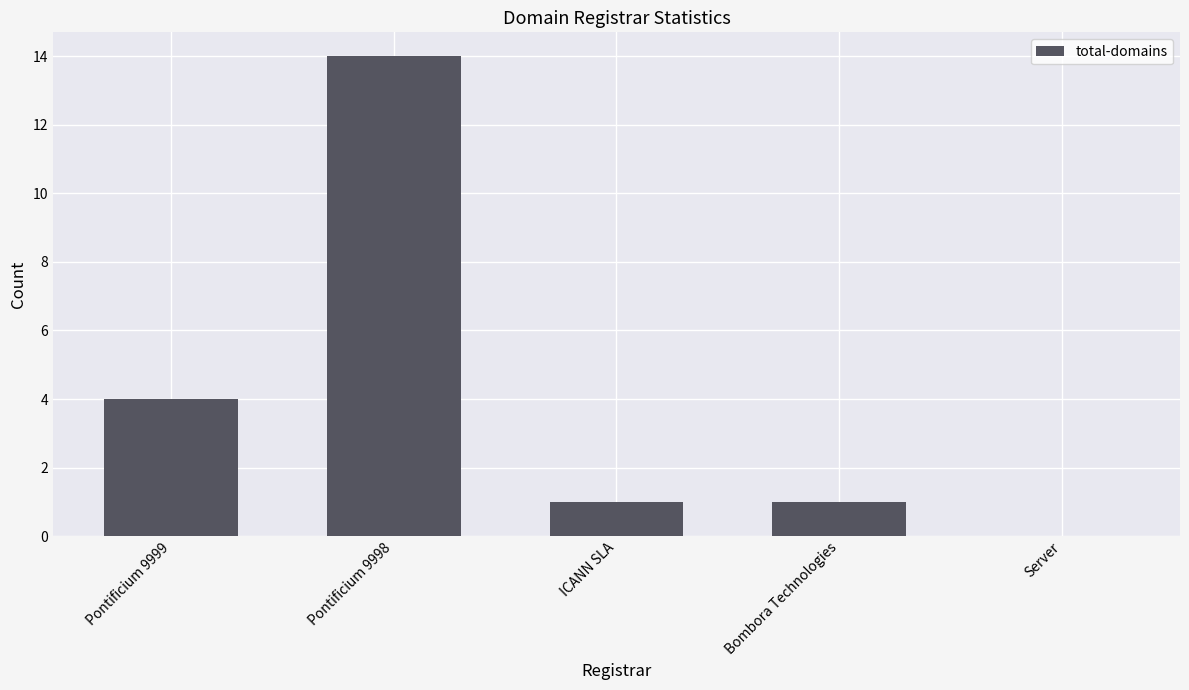

What is the change in value from Pontificium 9999 to Bombora Technologies?

-3